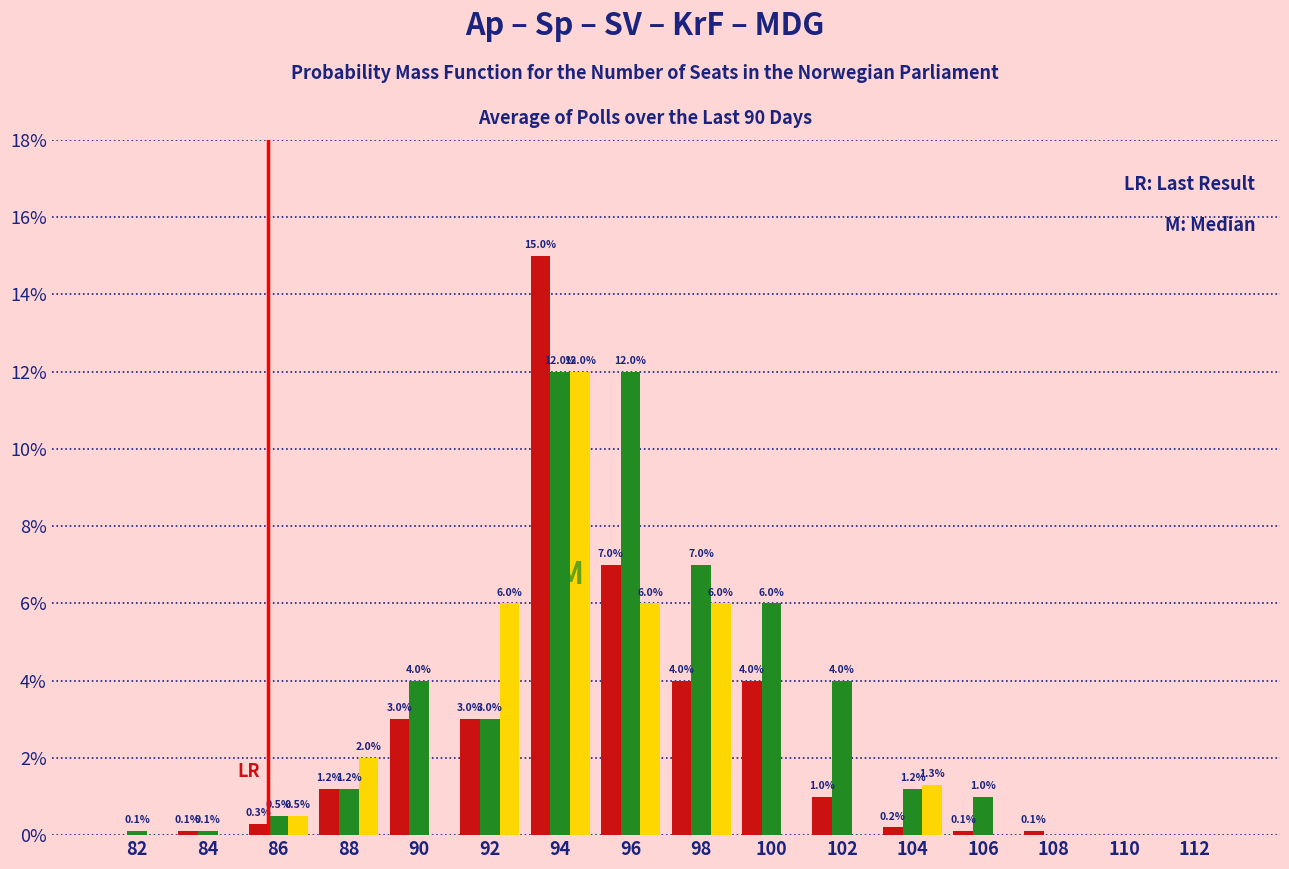

What is the maximum value shown in the chart?

15.0